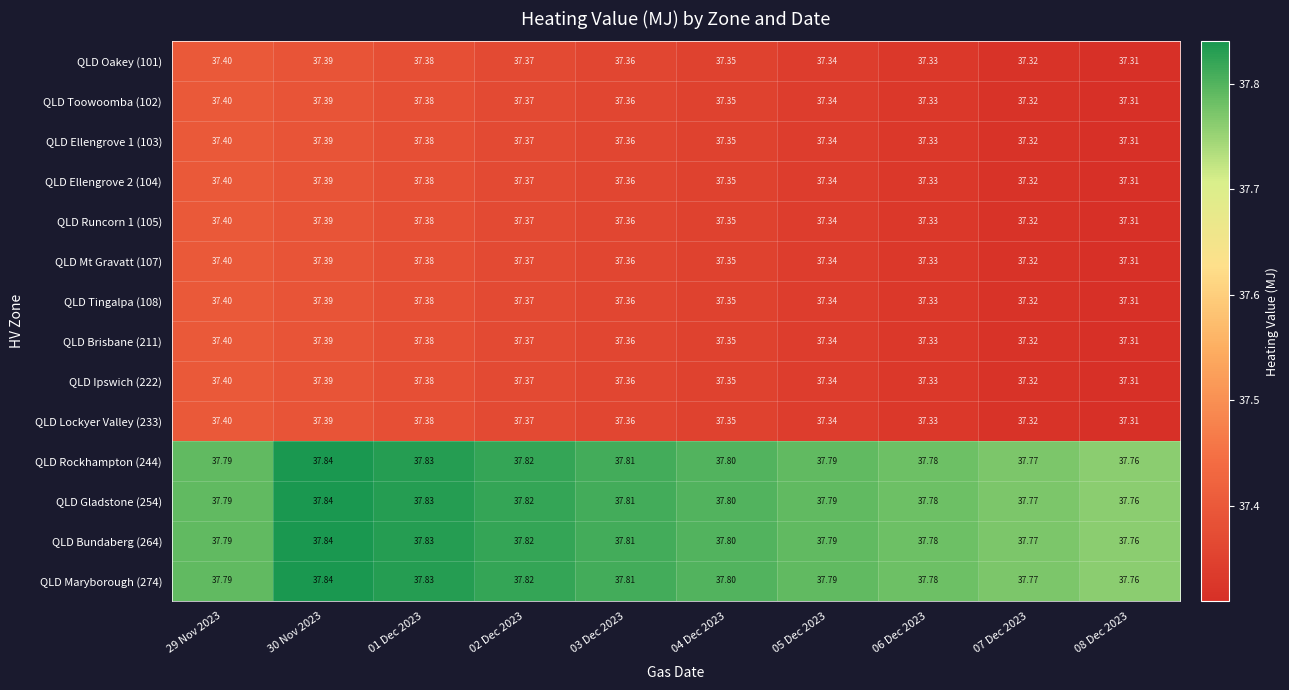

Is the value of QLD Runcorn 1 (105) at 04 Dec 2023 greater than the value of QLD Oakey (101) at 29 Nov 2023?

No